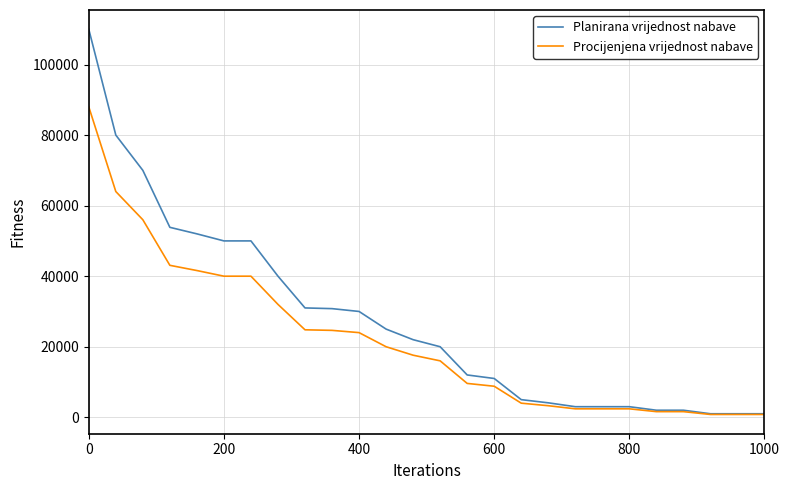

List the series in order of their overall mean, highest first.

Planirana vrijednost nabave, Procijenjena vrijednost nabave